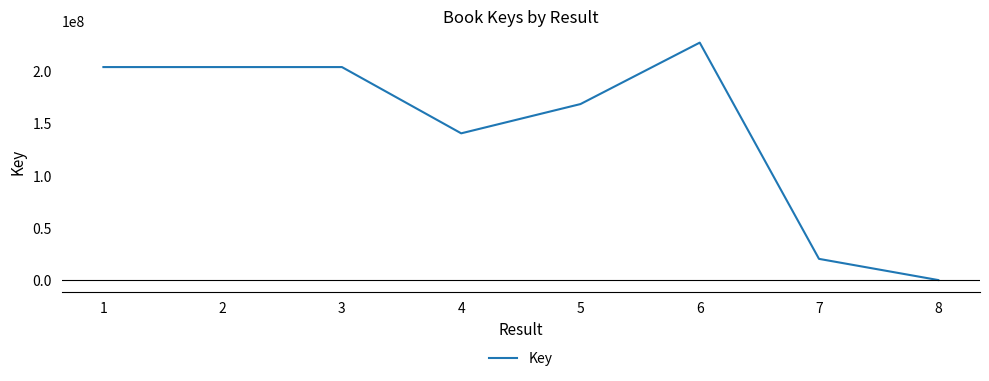

True or false: there are more than 2 points higher than both neighbors.

False